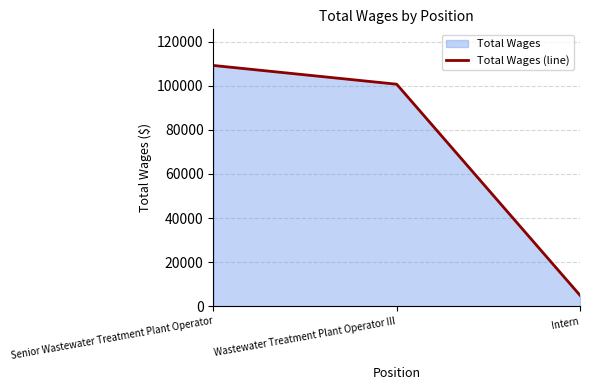

What is the difference between the values at Intern and Wastewater Treatment Plant Operator III?

95656